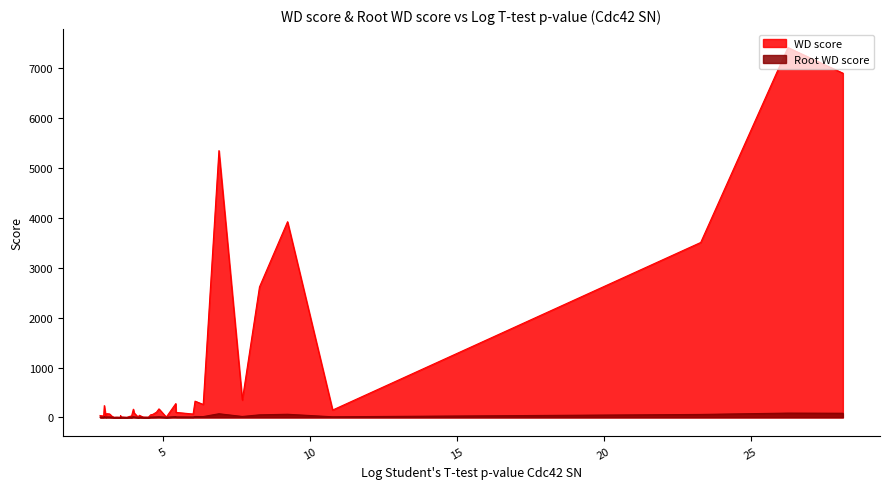

Which series has the largest range (max minus min)?

WD score